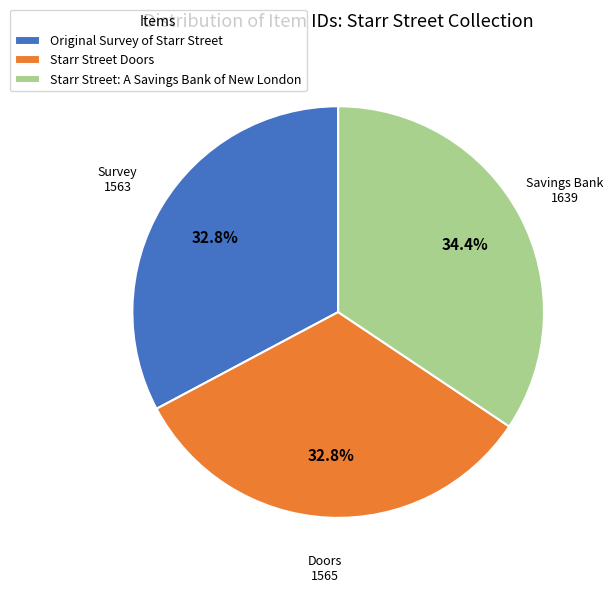

Combined, what portion of the pie is Starr Street: A Savings Bank of New London and Original Survey of Starr Street?

67.2%